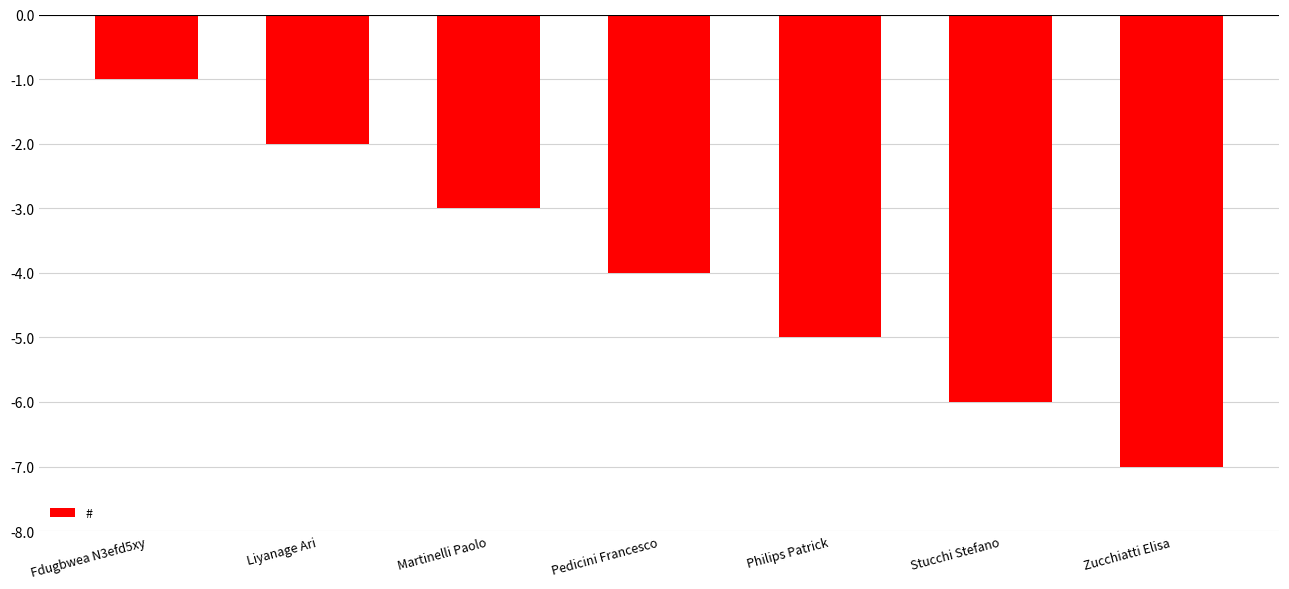

List the labels in order of value, largest first.

Fdugbwea N3efd5xy, Liyanage Ari, Martinelli Paolo, Pedicini Francesco, Philips Patrick, Stucchi Stefano, Zucchiatti Elisa